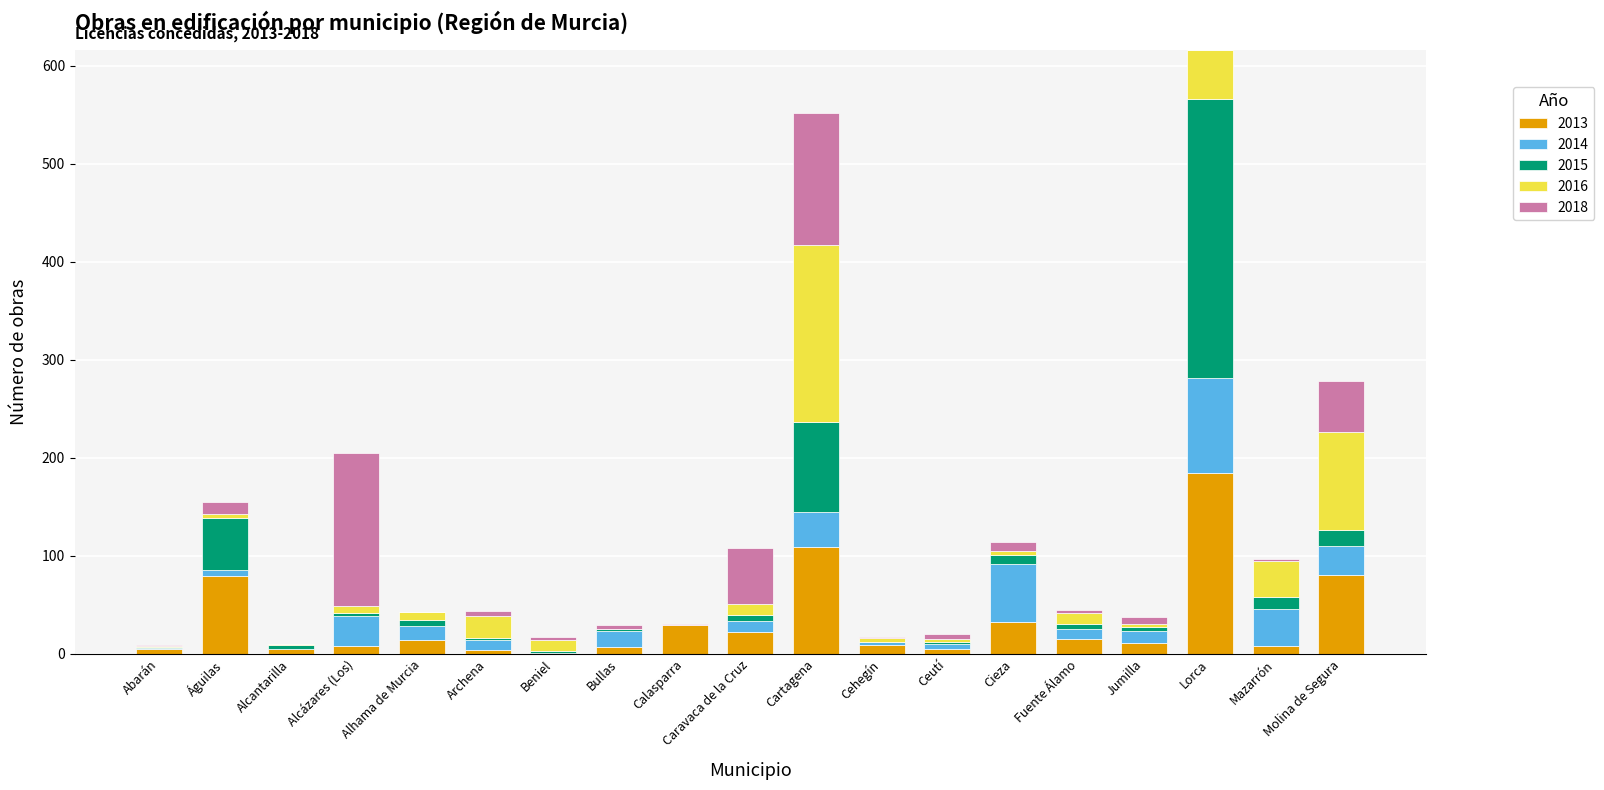

Which category has the highest value in the 2013 series?

Lorca